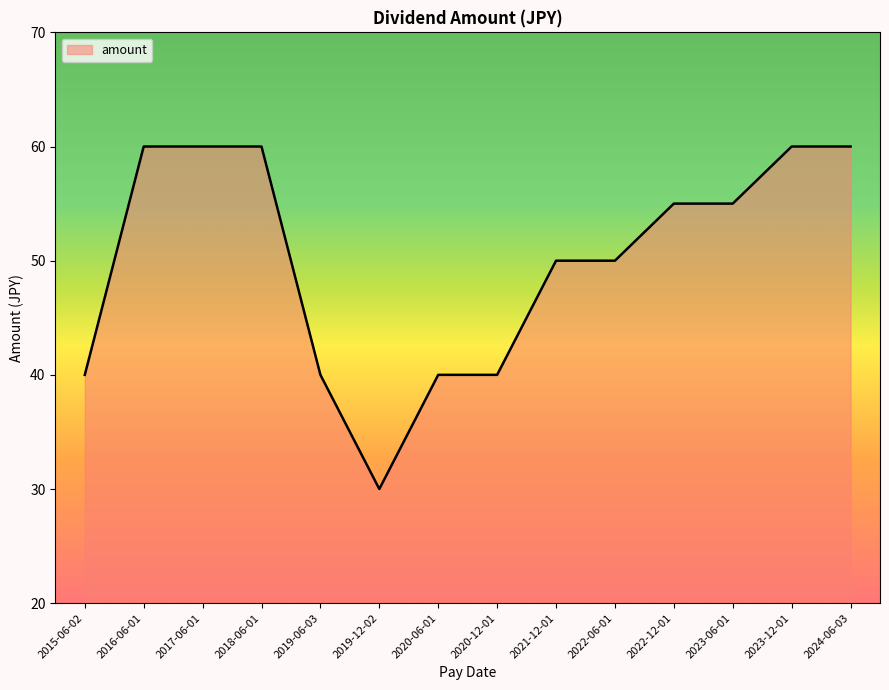

What is the difference between the maximum and minimum values?

30